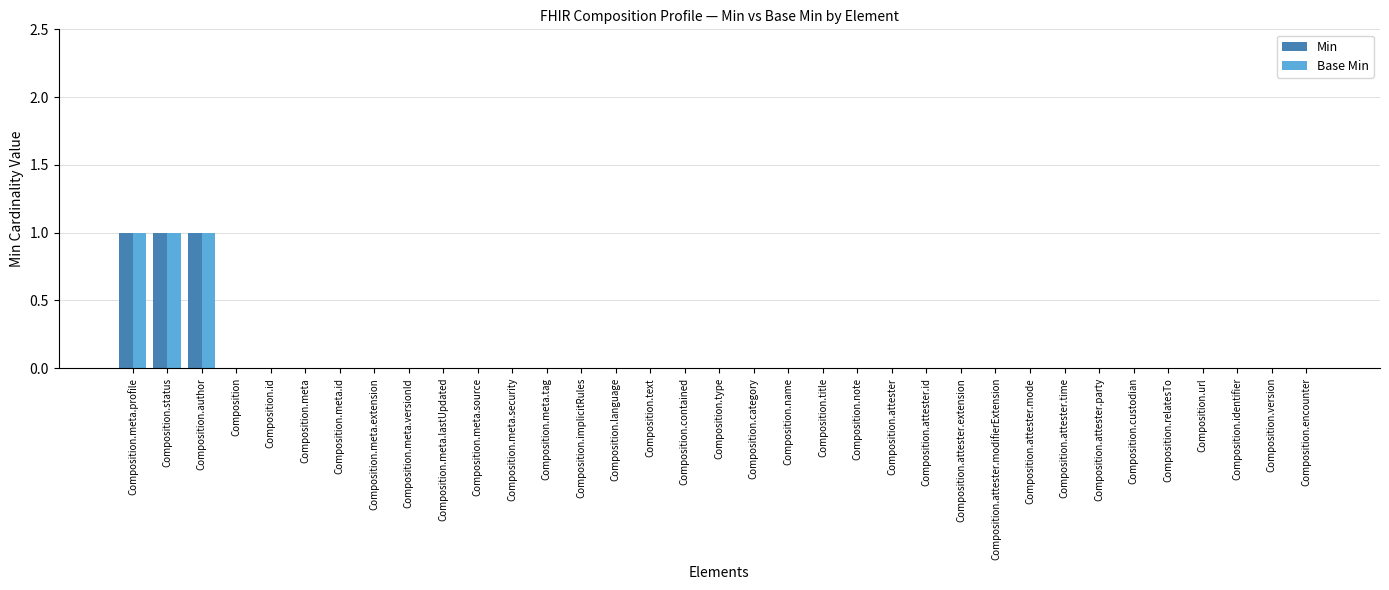

The Min series shows 0 at Composition.meta.versionId. True or false?

True